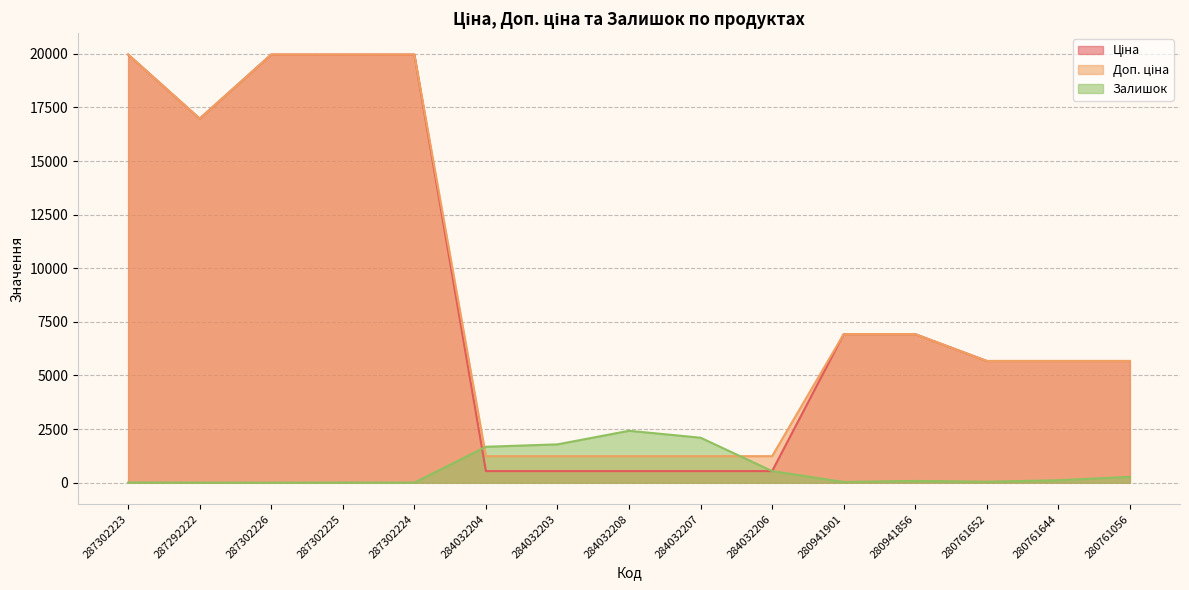

Where is the first local minimum for Доп. ціна?

287292222